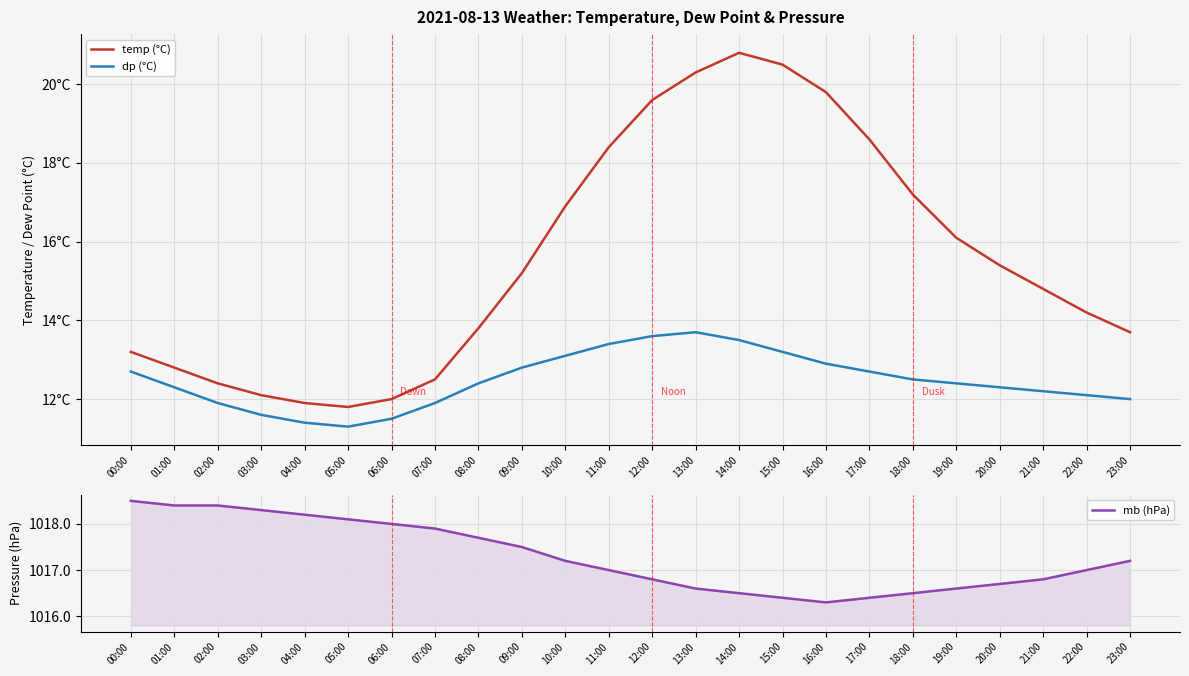

What is the minimum value for mb (hPa)?

1016.3